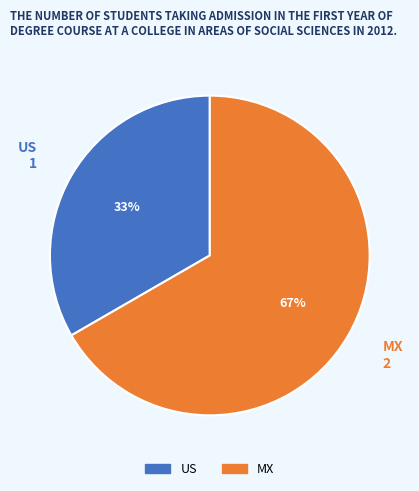

Rank the categories by value from highest to lowest.

MX, US